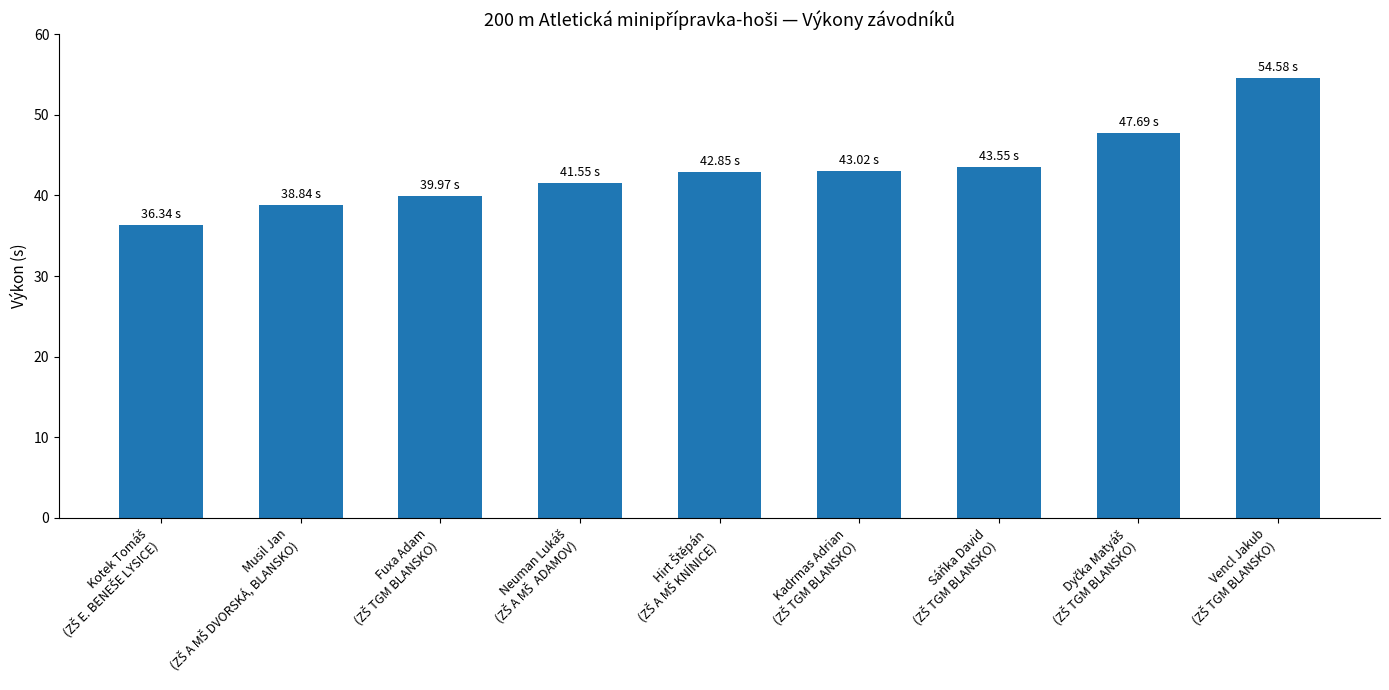

What is the sum of all values?

388.4